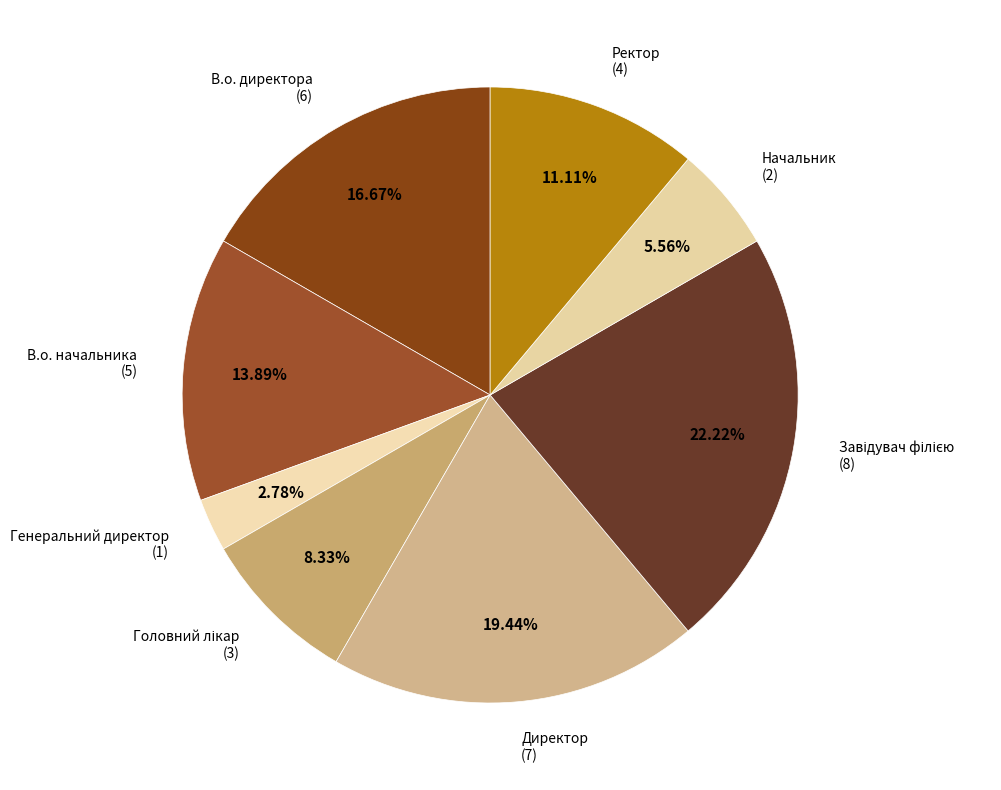

How many slices are in this pie chart?

8